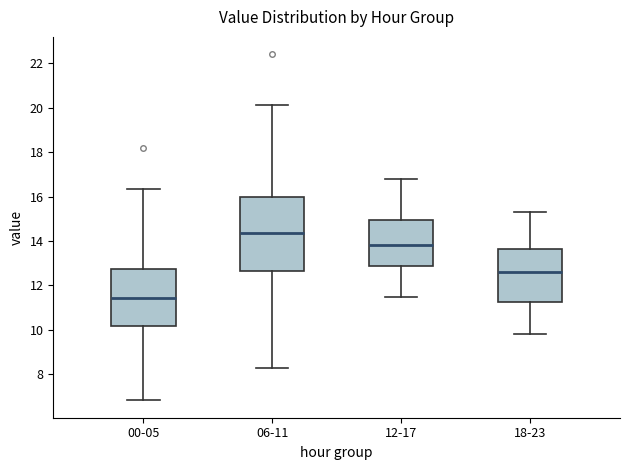

Where does the upper whisker of the box for 12-17 end on the y-axis? The values are not printed on the chart, so give them approximately, as read against the axis.

16.8